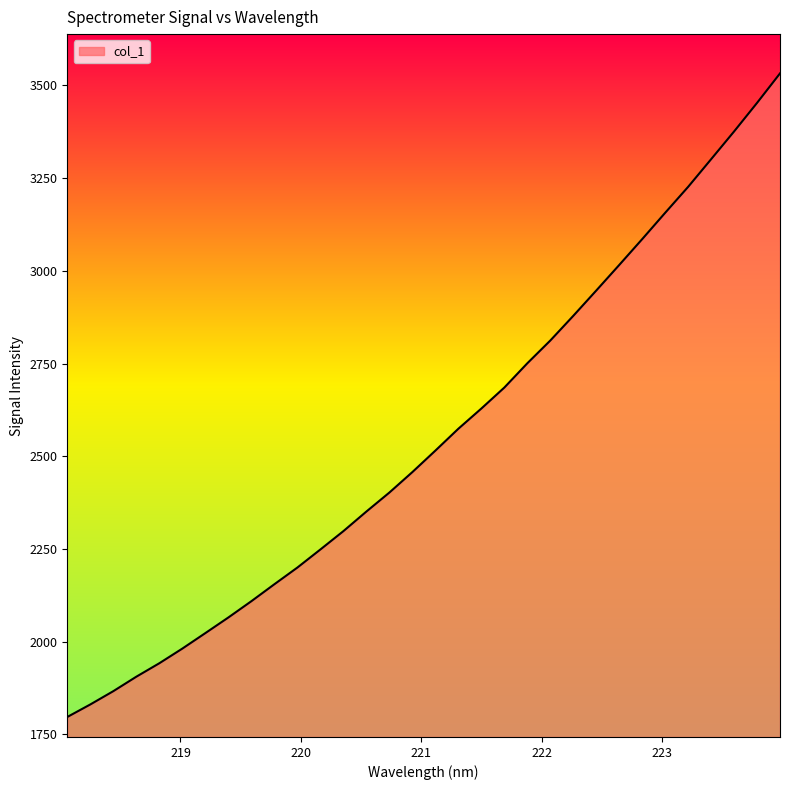

What is the difference between the maximum and minimum values?

1735.5